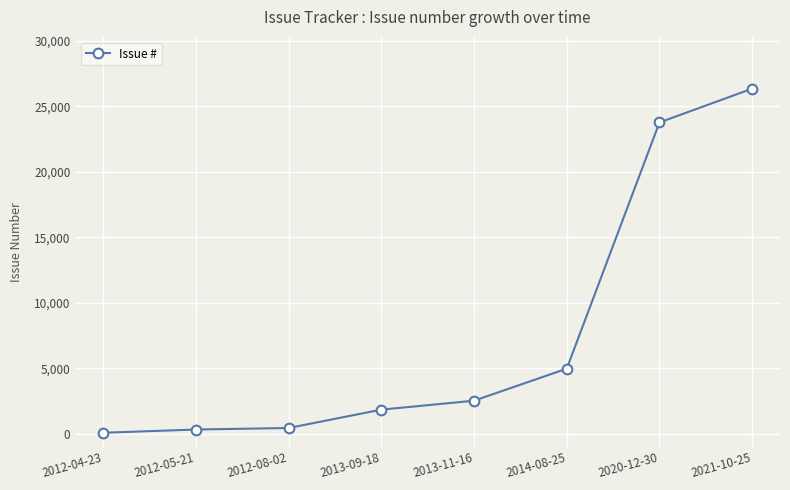

What is the change in value from 2014-08-25 to 2020-12-30?

+18809